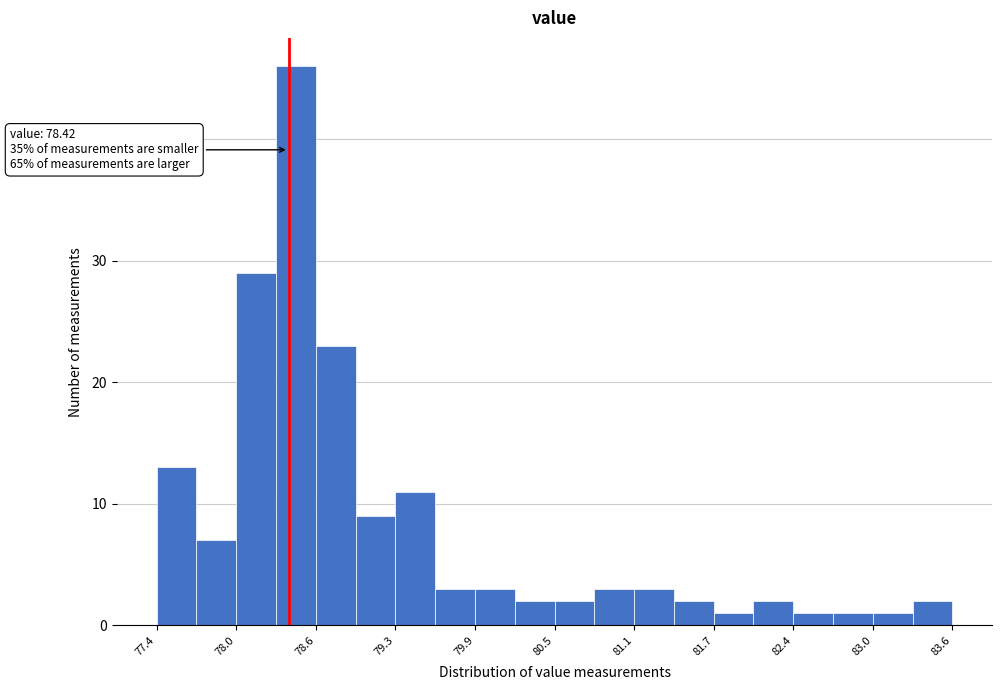

Around what value on the x-axis is the tallest bar? Give the approximate position of its centre, as read against the axis.

78.5